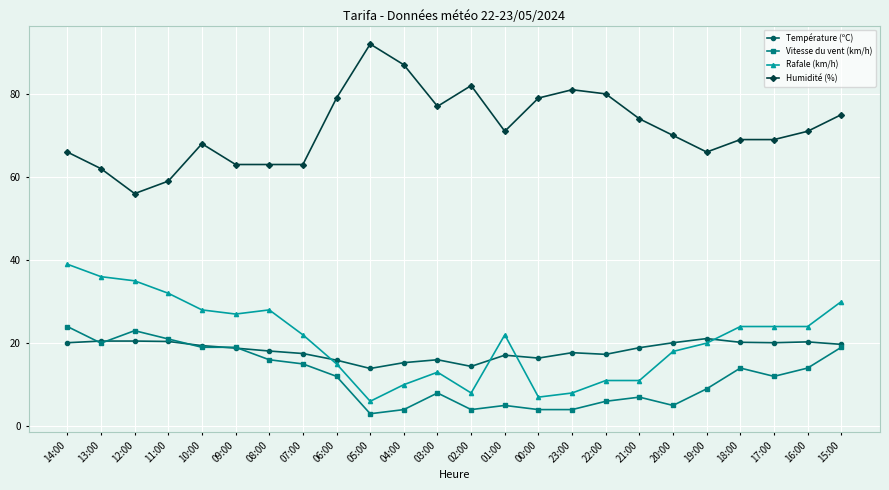

What is the difference between the highest and lowest values at 14:00?

45.9